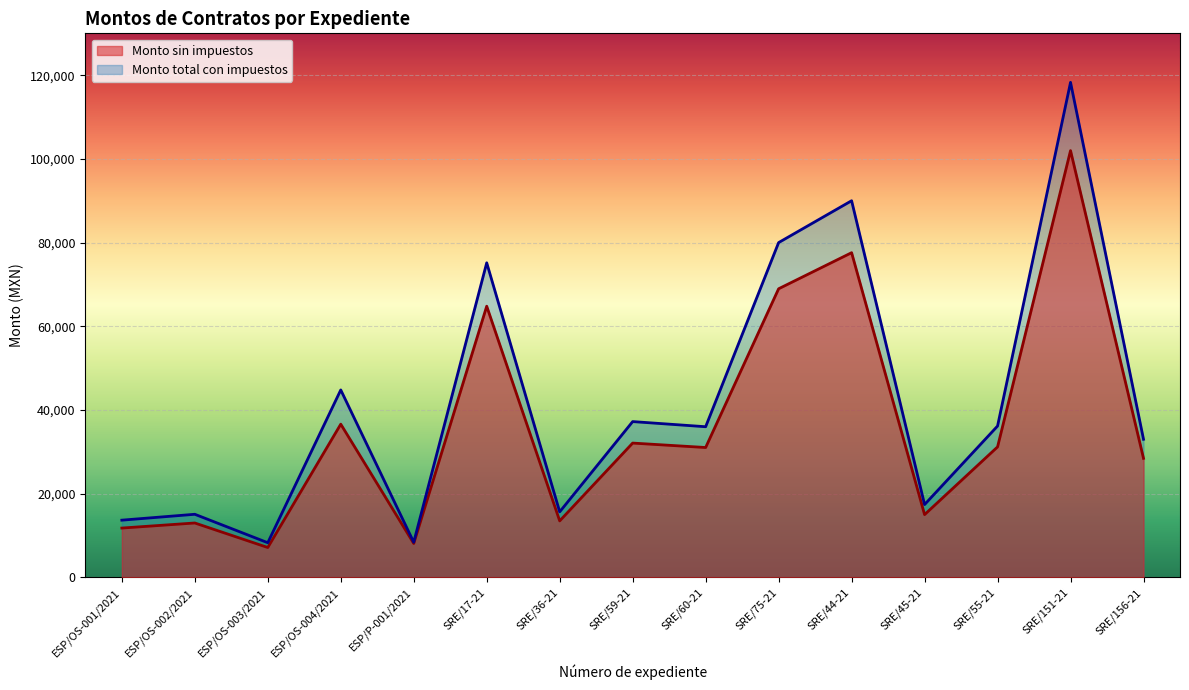

Rank the series at SRE/60-21 from highest to lowest value.

Monto total con impuestos, Monto sin impuestos